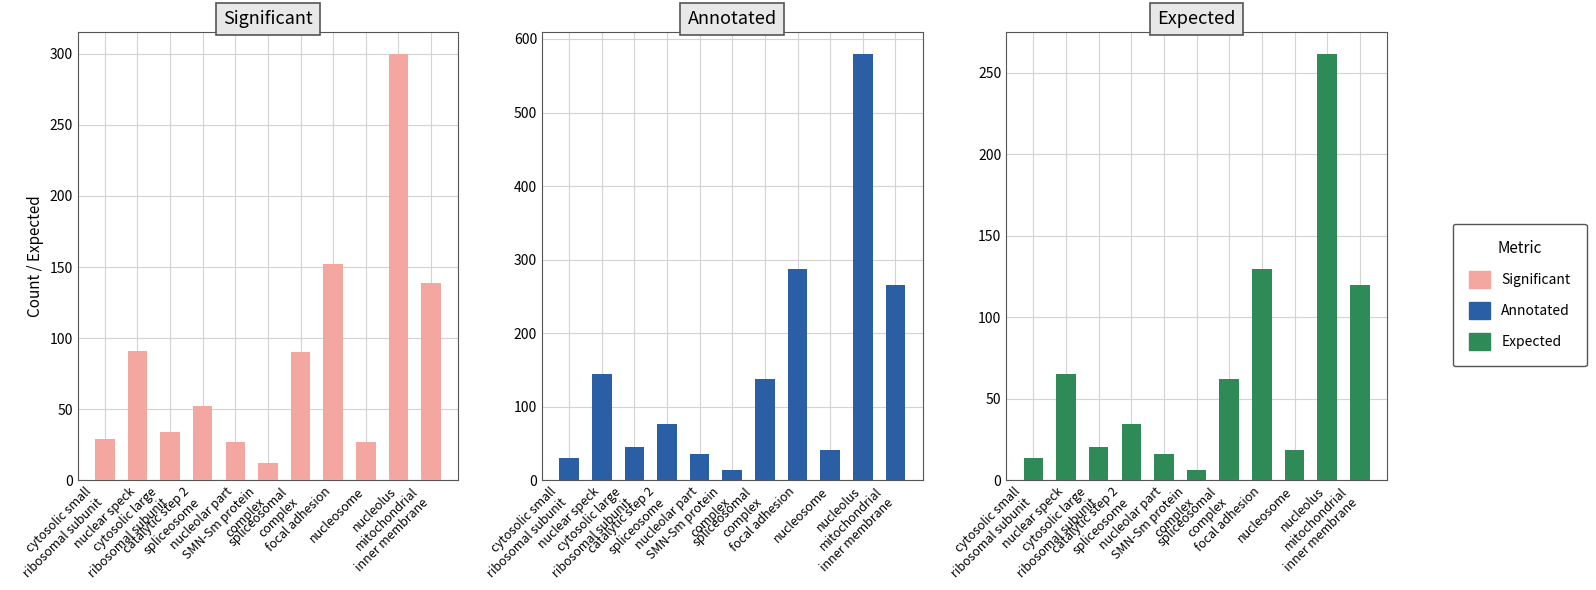

How many distinct data groups are displayed?

3